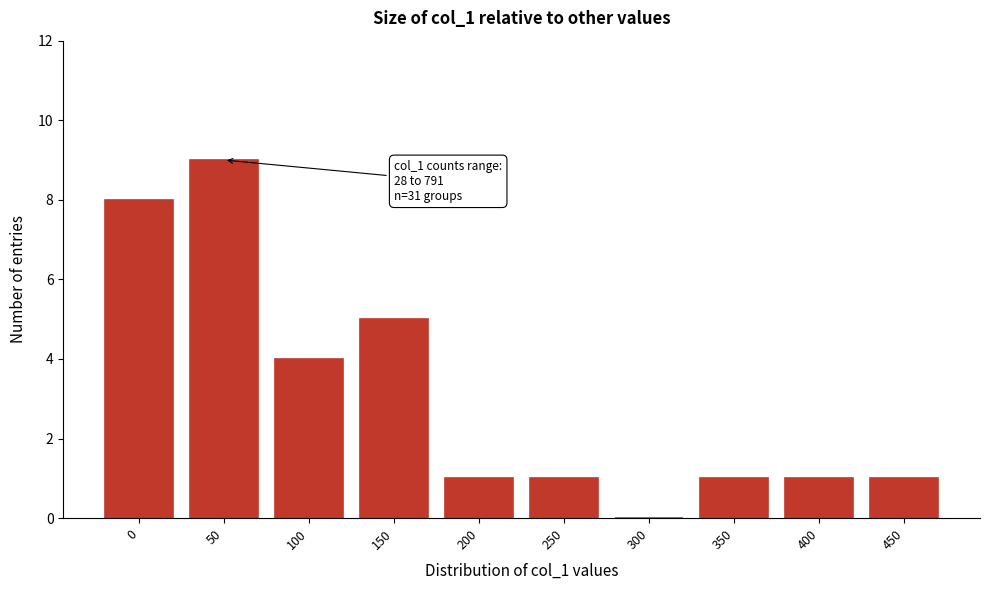

Reading left to right, transcribe all the data shown in this chart.

0=8	50=9	100=4	150=5	200=1	250=1	300=0	350=1	400=1	450=1